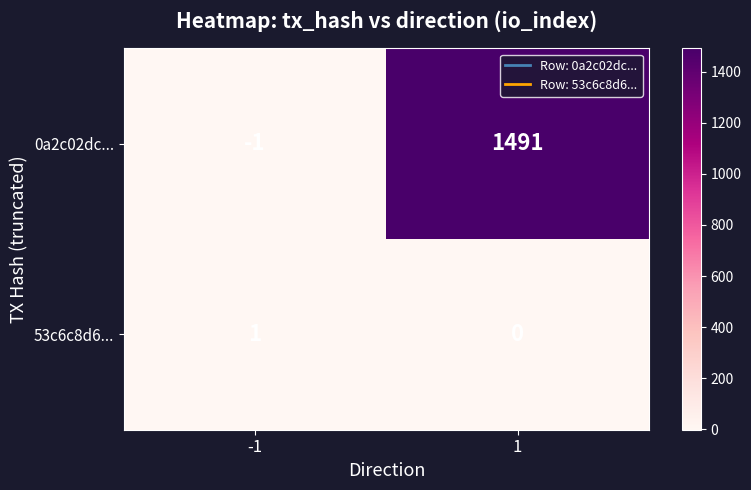

At how many categories does at least one series exceed 37?

1